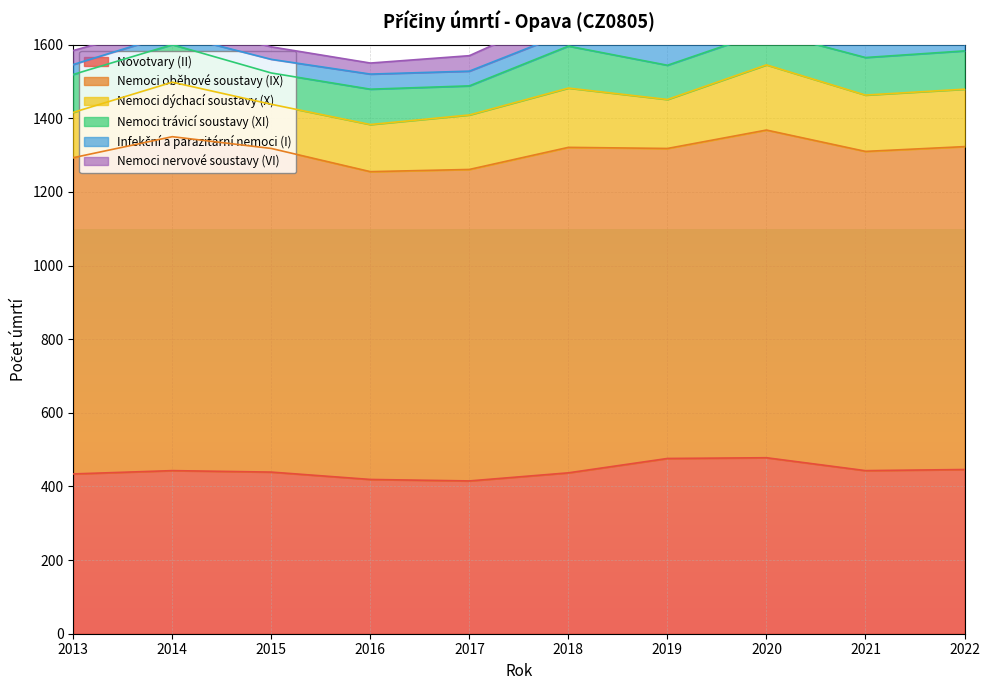

Which series has the widest spread of values?

Nemoci oběhové soustavy (IX)